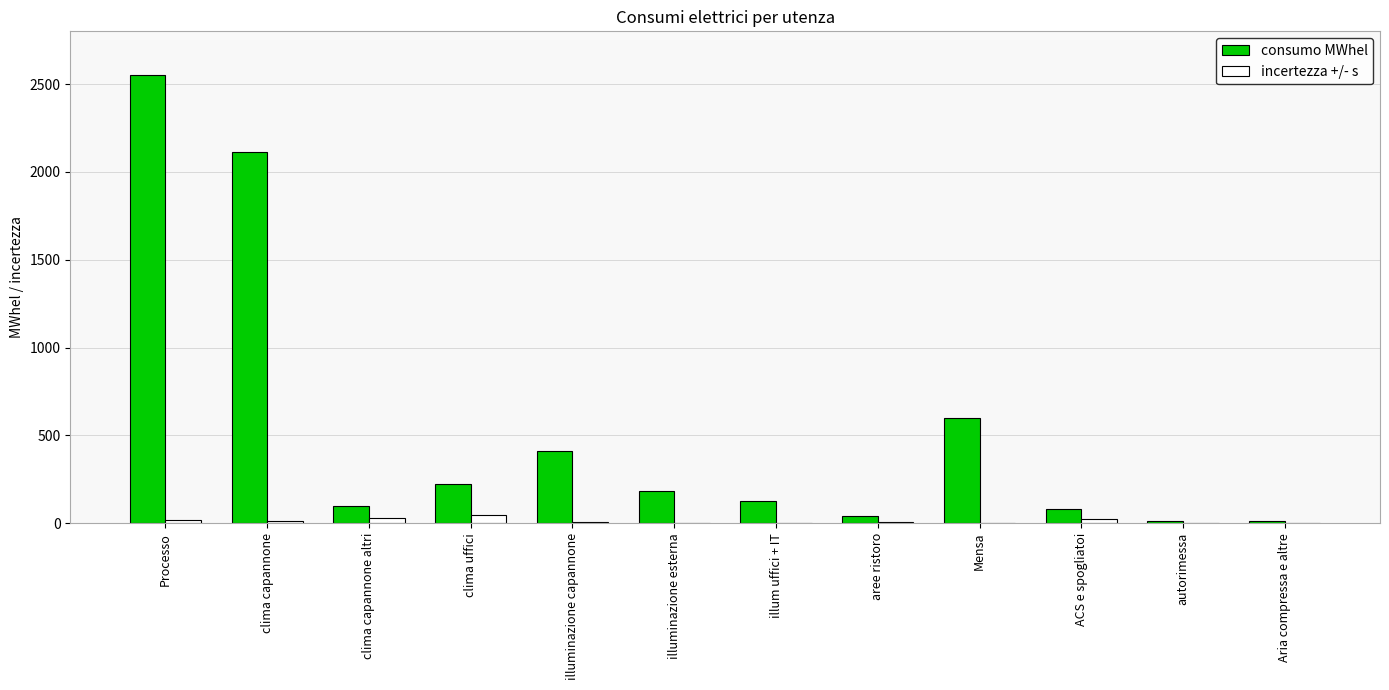

At which category is the sum across all series the highest?

Processo